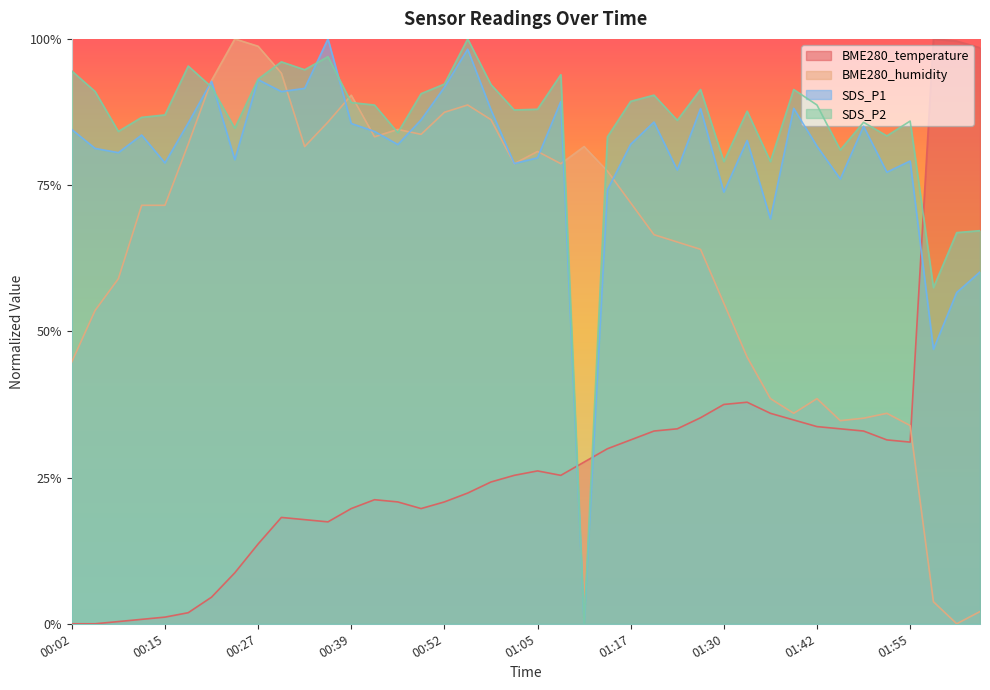

Which series ends up on top after the final intersection of SDS_P2 and BME280_temperature?

BME280_temperature